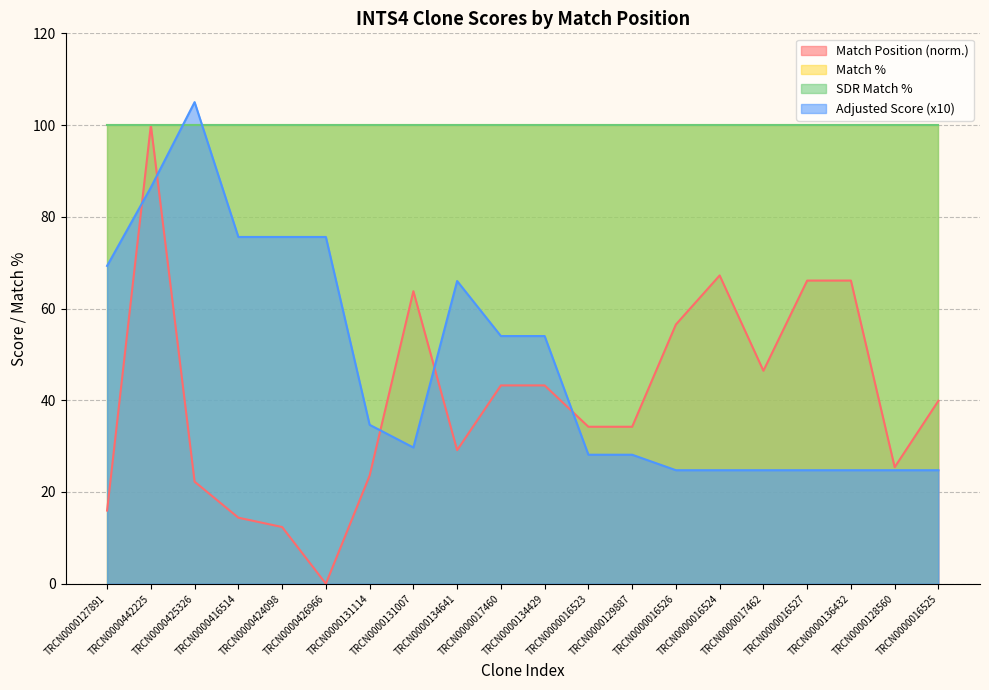

What value does the Match Position series have at TRCN0000129887?

34.2